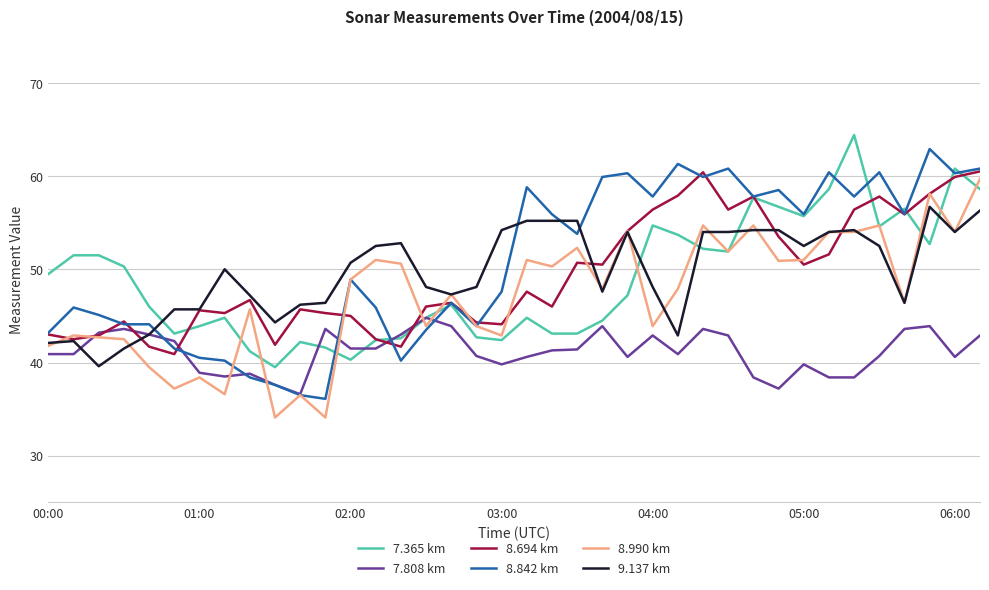

What is the maximum value for 8.842 km?

62.9